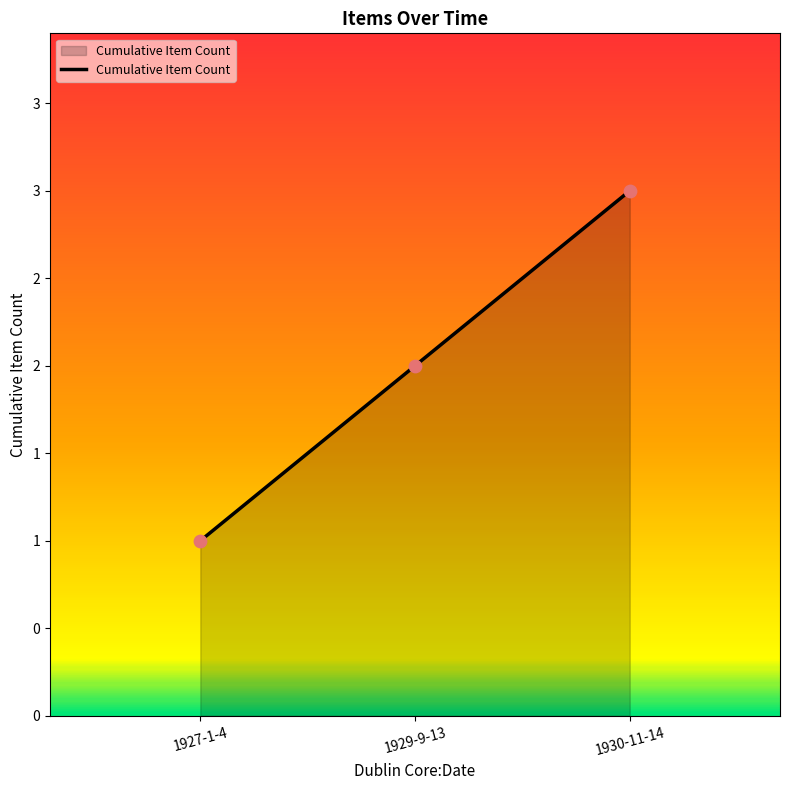

Between 1929-9-13 and 1930-11-14, which is larger?

1930-11-14